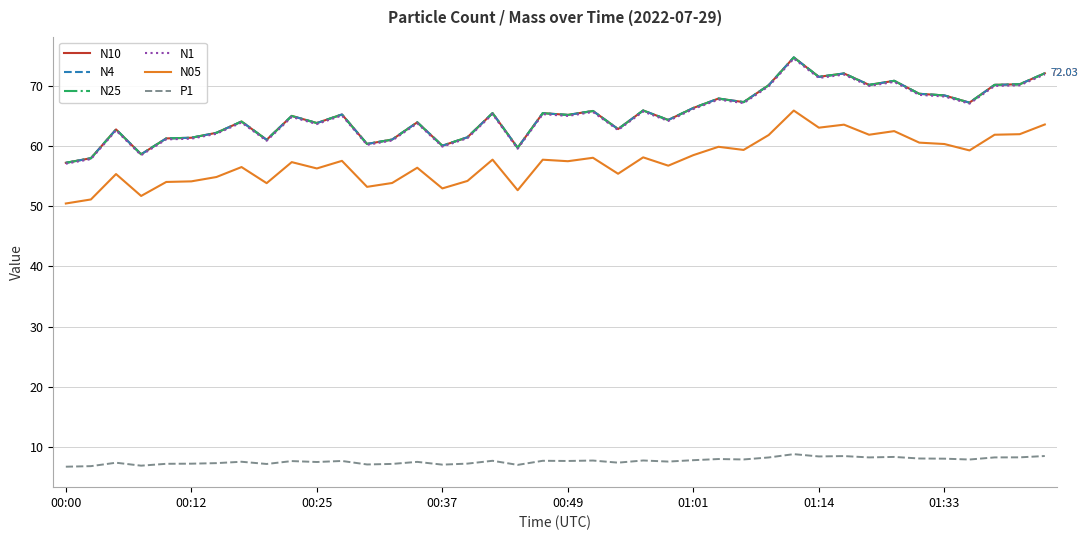

True or false: N4 and P1 cross at least once.

False